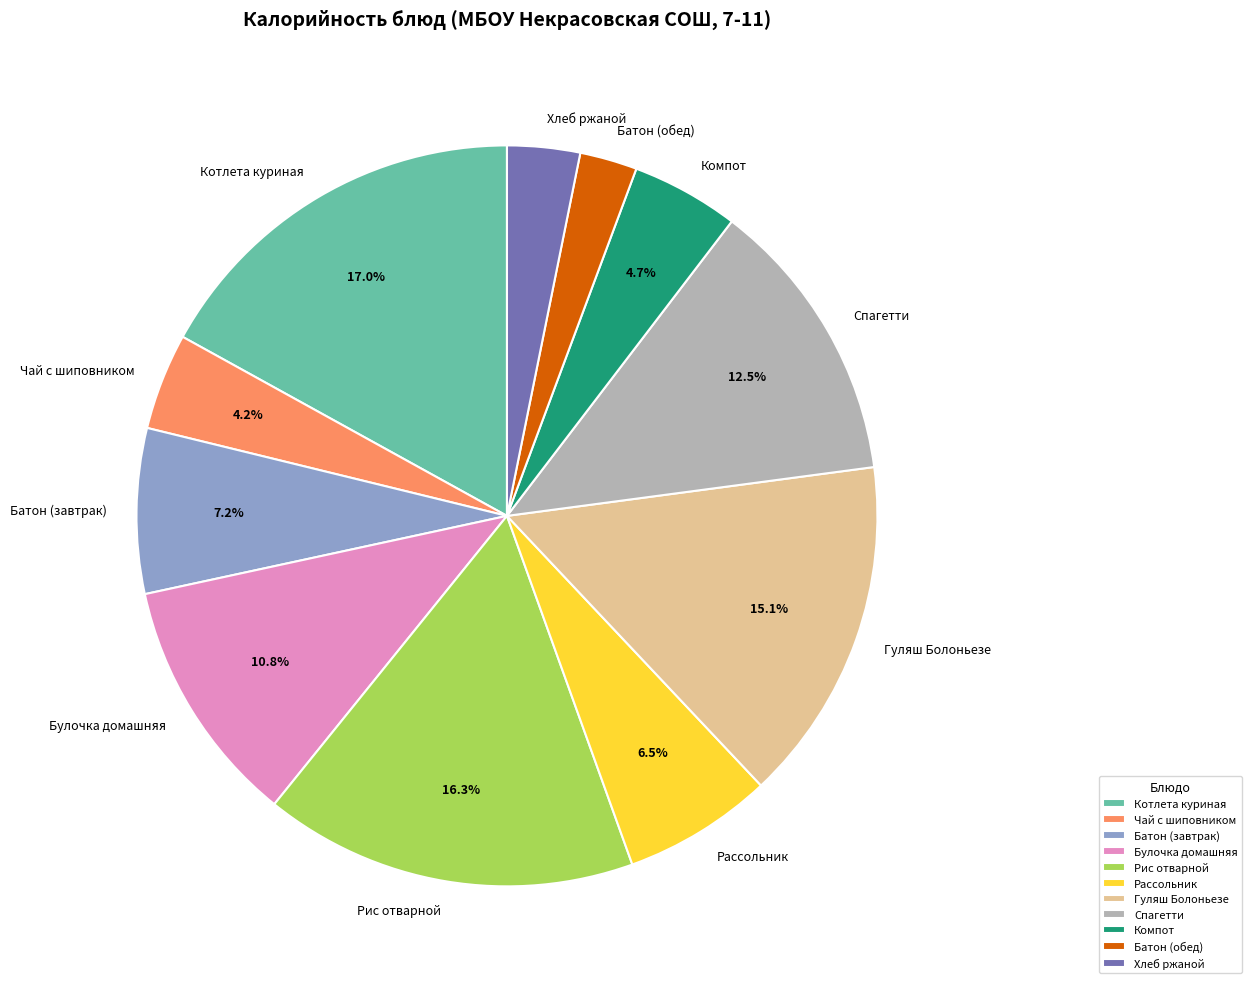

Does Рис отварной represent more than half of the total?

No